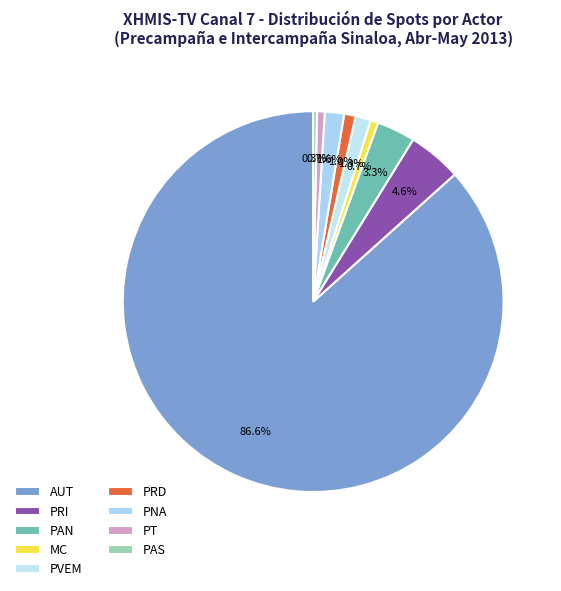

Is there any slice that represents more than half of the pie?

Yes